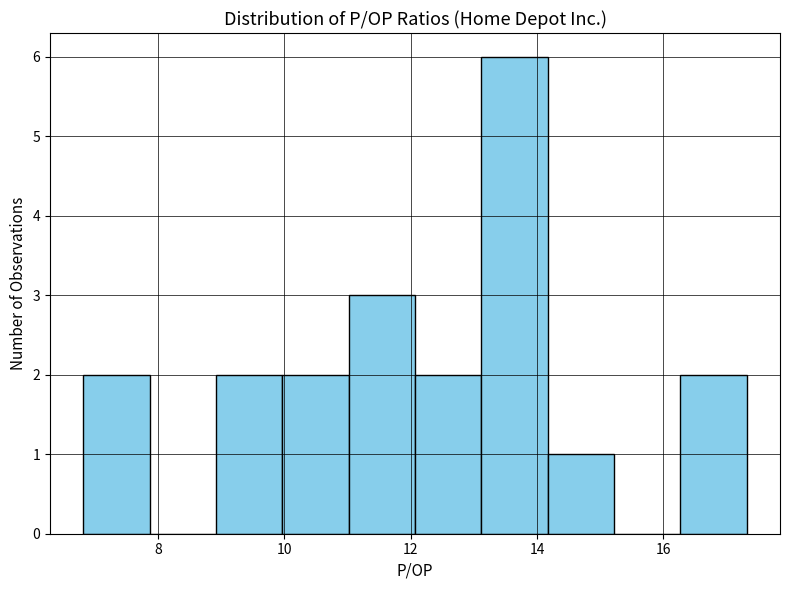

Over which range of the x-axis is the bar tallest?

13.2 to 14.2